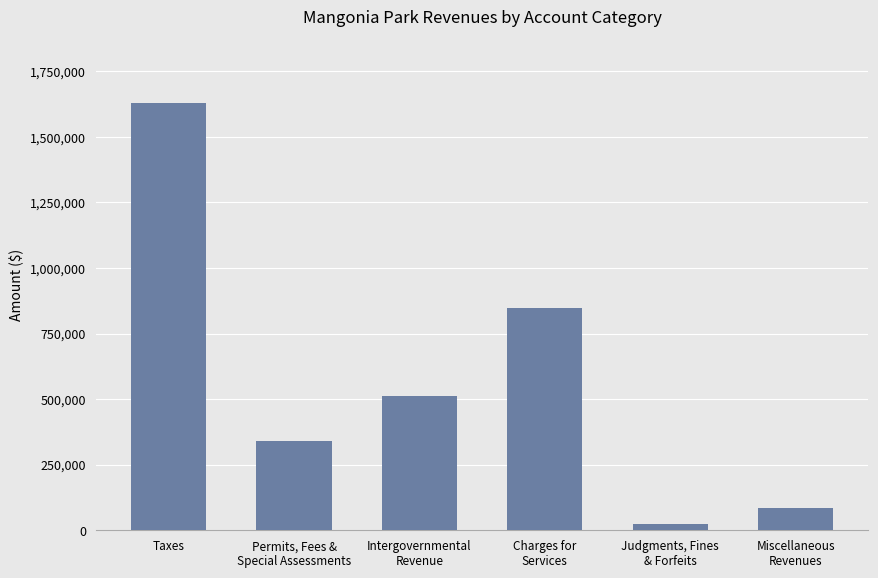

How many categories are shown in the chart?

6